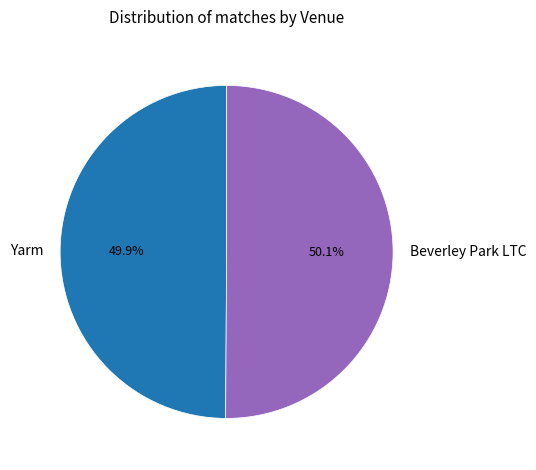

True or false: Yarm accounts for 44% of the total.

False